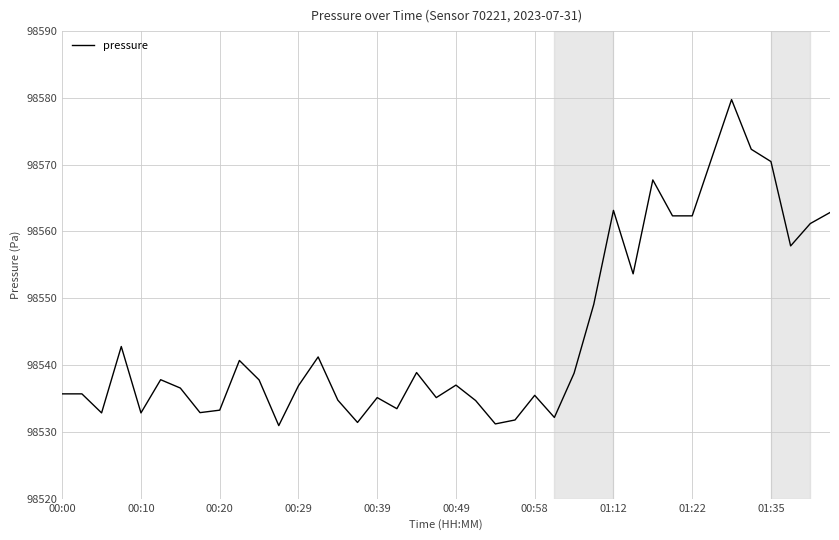

What is the maximum value shown in the chart?

98579.8